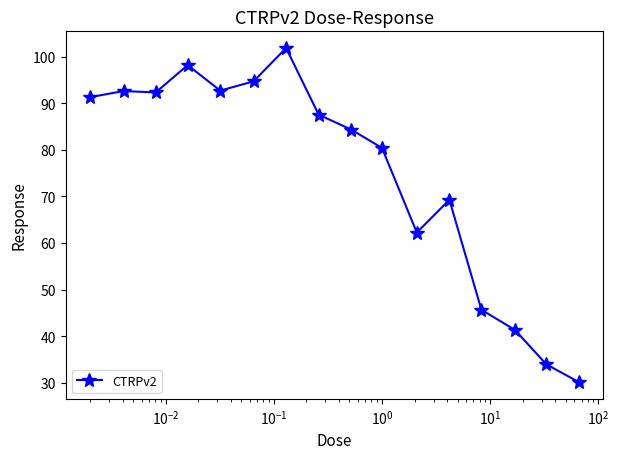

What is the average value?

74.9